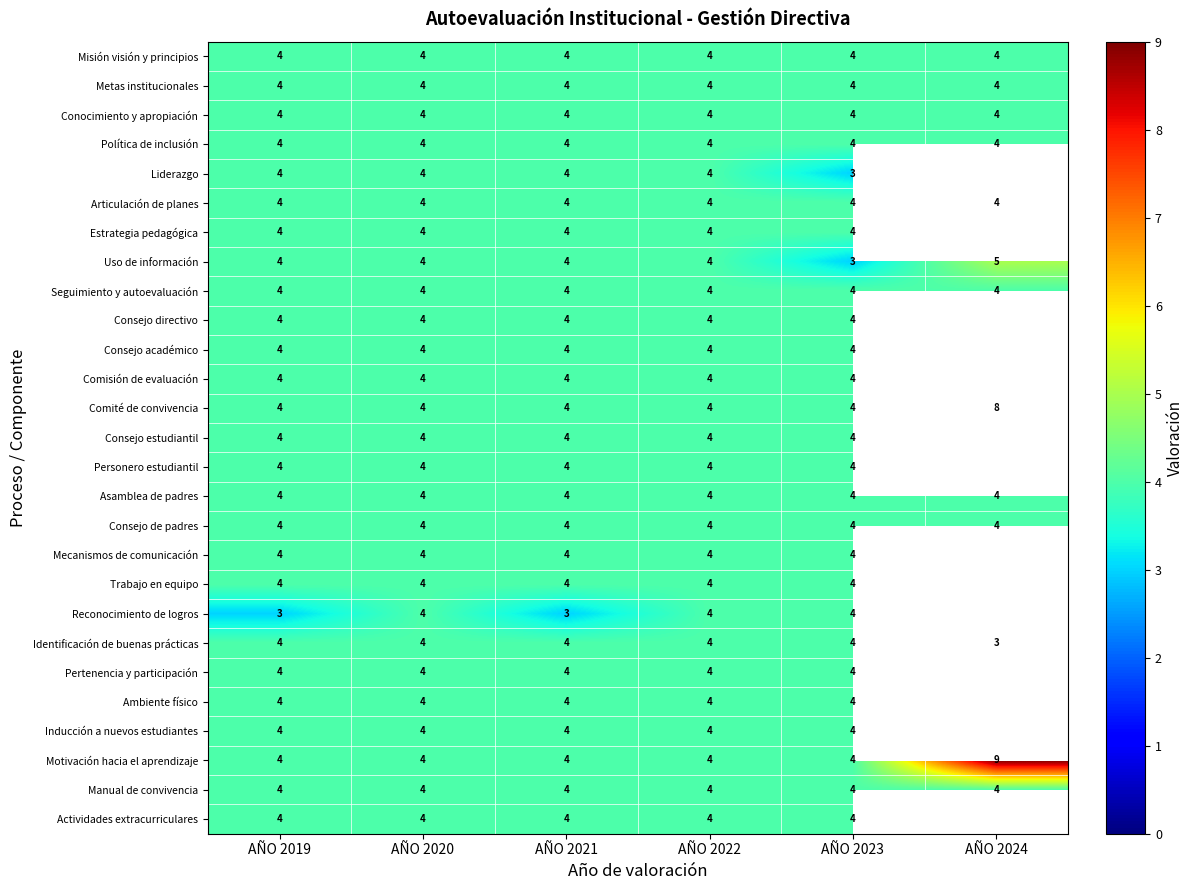

What is the sum of the Uso de información values at AÑO 2023 and AÑO 2020?

7